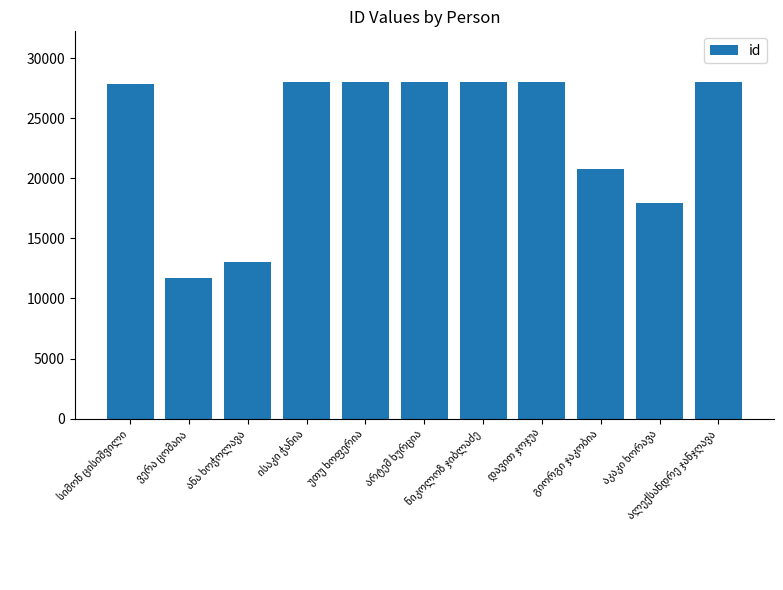

Count the number of data series in this chart.

1